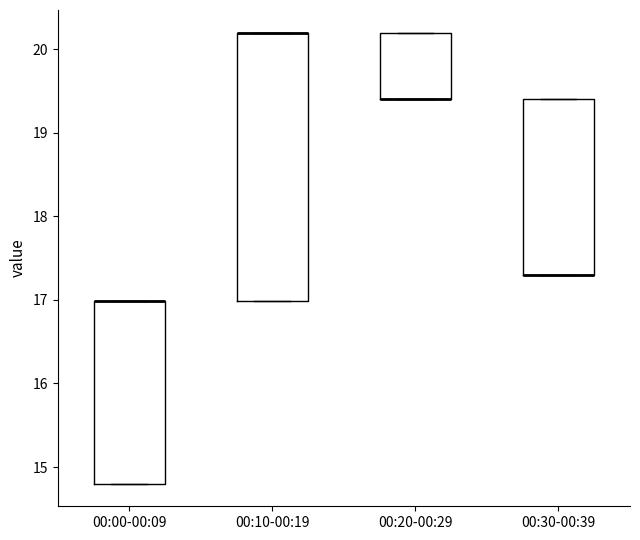

Reading left to right, read every box against the y-axis: the position of its median line, the range the box covers, and the ends of its whiskers. The values are not printed on the chart, so give them approximately, as read against the axis.

00:00-00:09: median 17.0 (drawn on the box's upper edge), box 14.8 to 17.0, whiskers 14.8 to 17.0
00:10-00:19: median 20.2 (drawn on the box's upper edge), box 17.0 to 20.2, whiskers 17.0 to 20.2
00:20-00:29: median 19.4 (drawn on the box's lower edge), box 19.4 to 20.2, whiskers 19.4 to 20.2
00:30-00:39: median 17.3 (drawn on the box's lower edge), box 17.3 to 19.4, whiskers 17.3 to 19.4